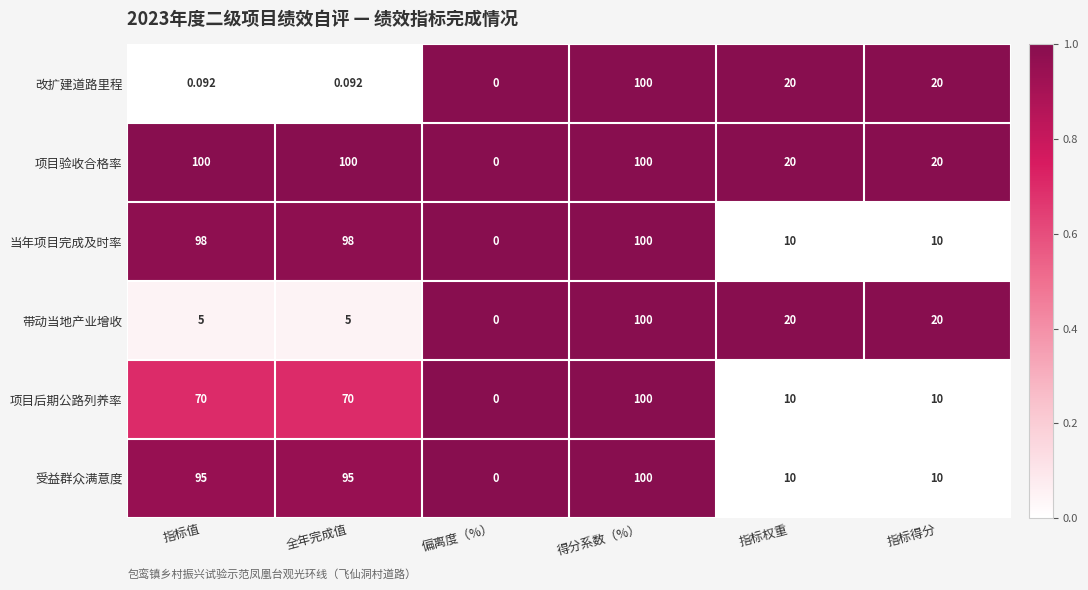

Which category has the lowest value in the 项目后期公路列养率 series?

偏离度（%）